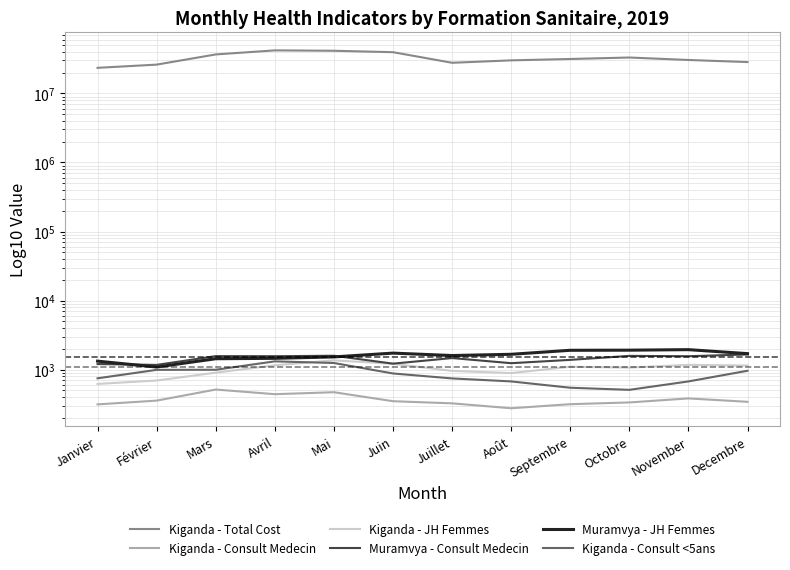

At how many categories does at least one series exceed 6814077?

12